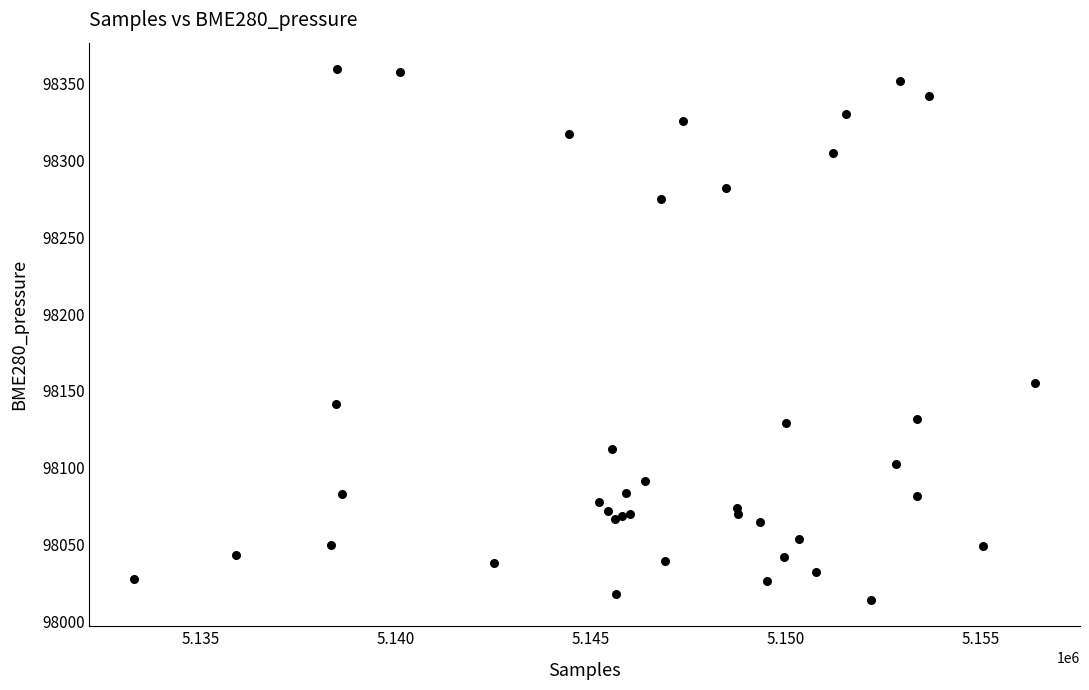

What Y value in the scatter plot is closest to 98186?

98155.0